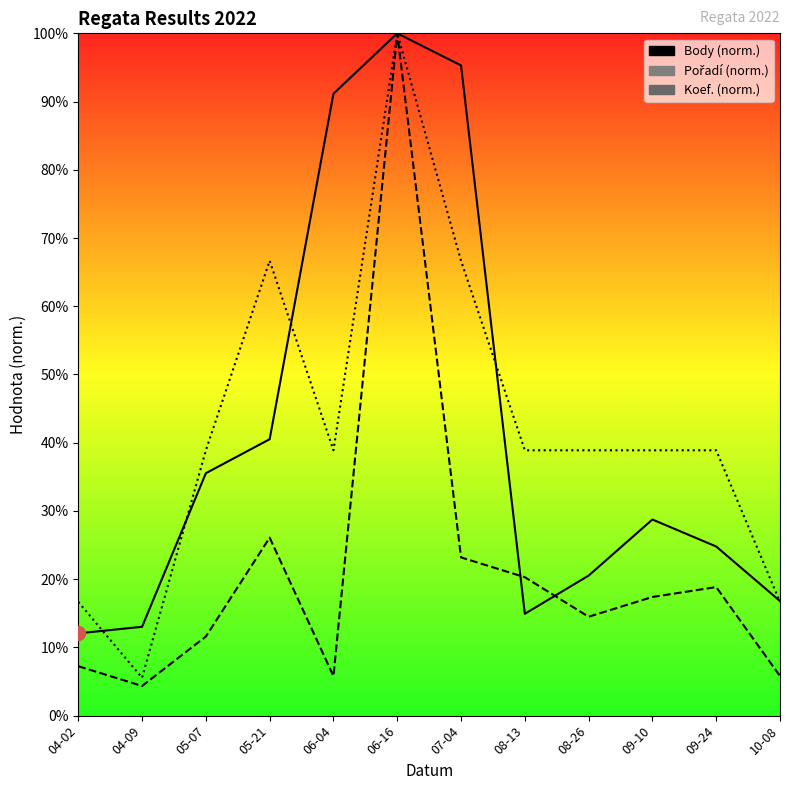

In Body, how many points are higher than both neighbors (excluding endpoints)?

2